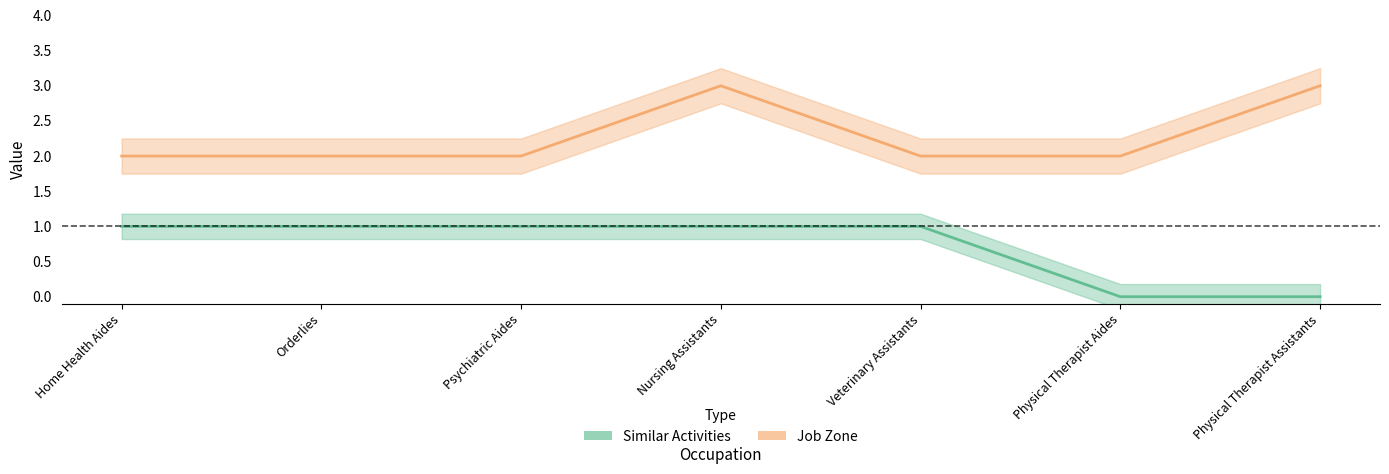

What is the total value across all series at Physical Therapist Assistants?

3